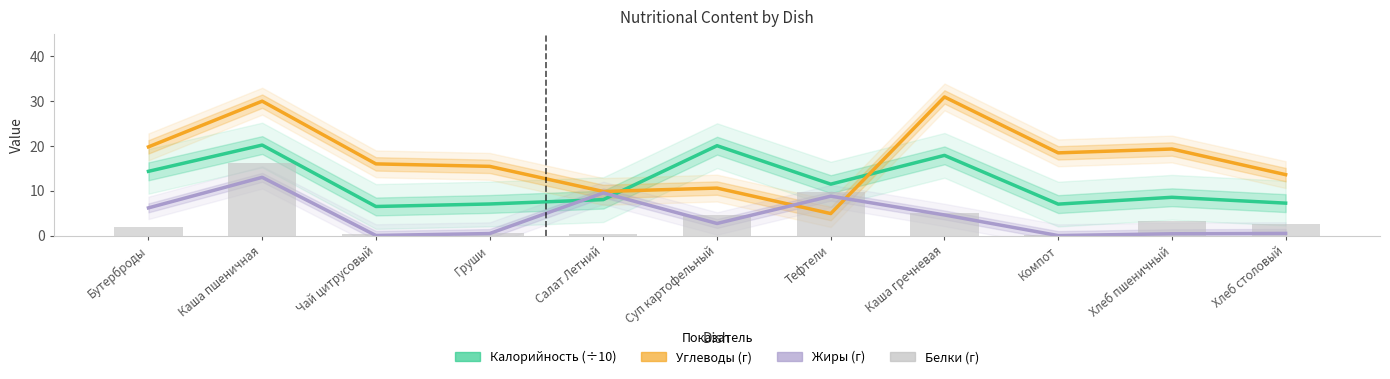

What is the spread (max minus min) of values at Бутерброды?

17.8